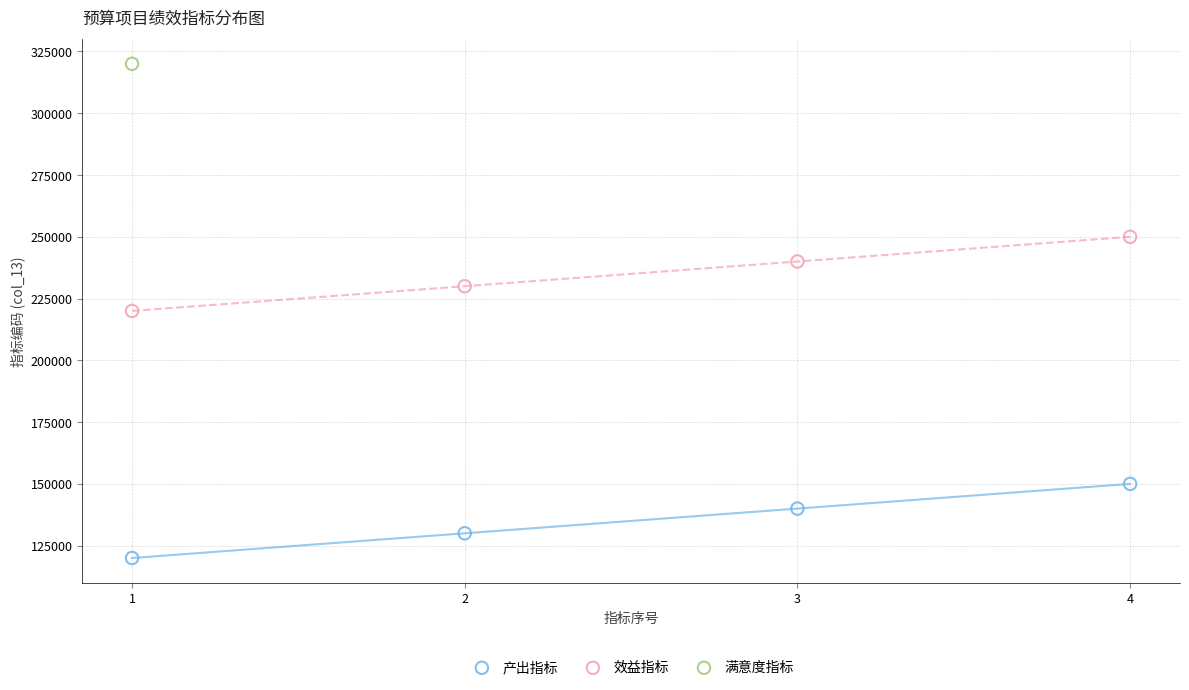

What are all the series names shown in the legend?

产出指标, 效益指标, 满意度指标